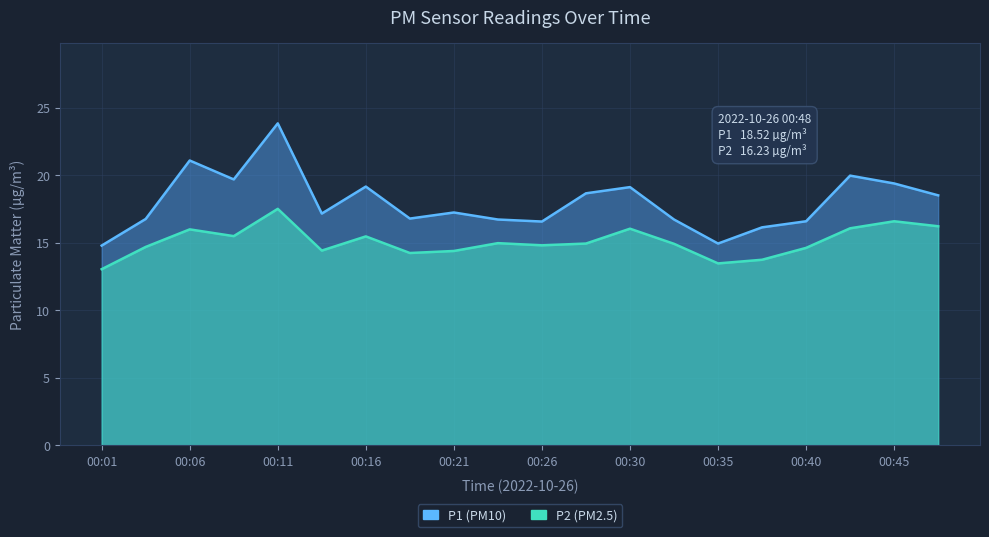

Reading left to right, extract all data points from this chart.

P1: 14.8	16.8	21.1	19.7	23.9	17.2	19.2	16.8	17.2	16.7	16.6	18.7	19.1	16.7	14.9	16.1	16.6	20.0	19.4	18.5
P2: 13.1	14.7	16.0	15.5	17.5	14.4	15.5	14.2	14.4	15.0	14.8	14.9	16.1	14.9	13.5	13.8	14.6	16.1	16.6	16.2